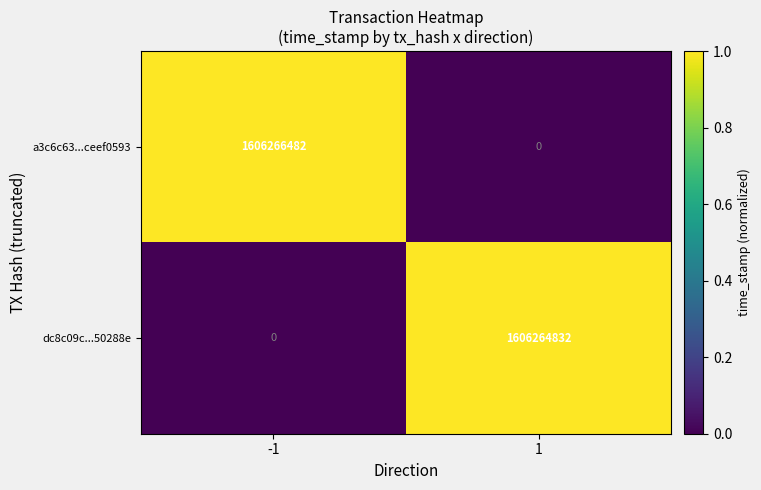

What is the difference between the maximum and minimum values in the a3c6c63...ceef0593 series?

1606266482